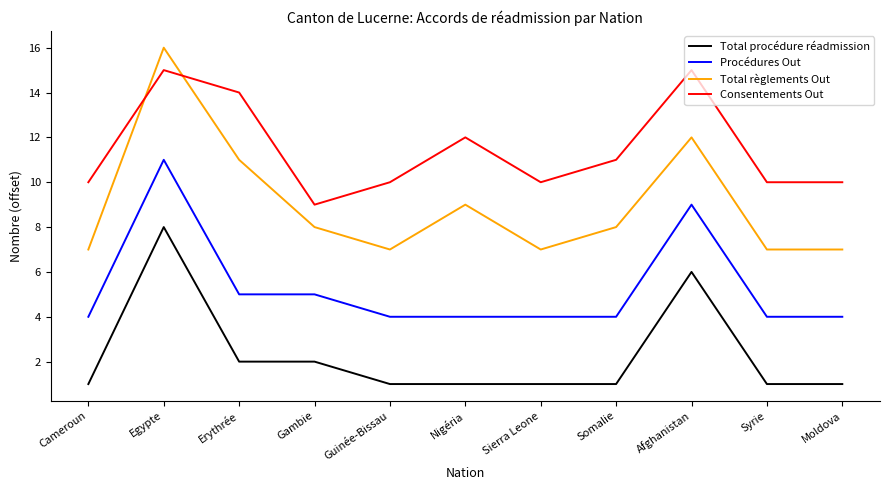

At Sierra Leone, list the series in order from largest to smallest.

Consentements Out, Total règlements Out, Procédures Out, Total procédure réadmission